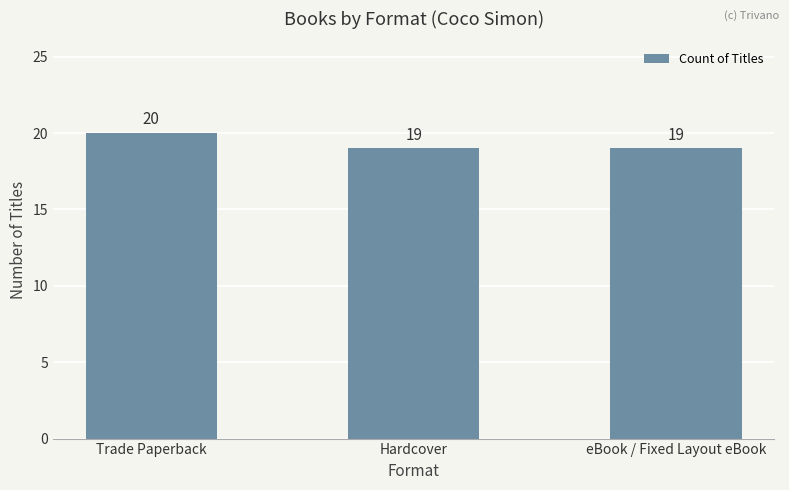

What is the label of the 2nd bar from the left?

Hardcover